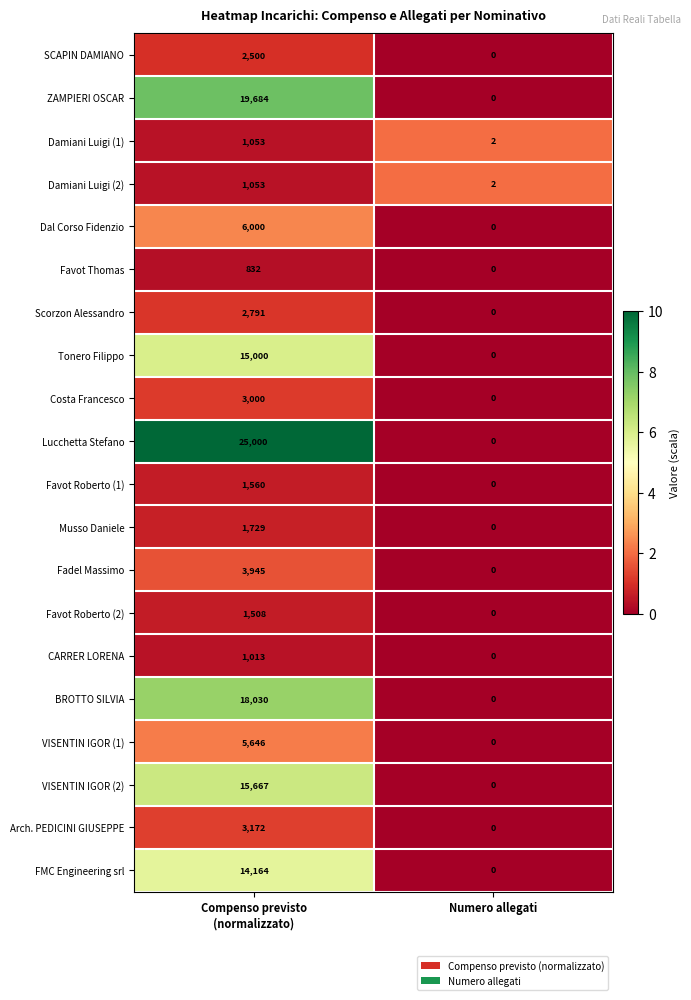

What is the average value of the Lucchetta Stefano series?

12500